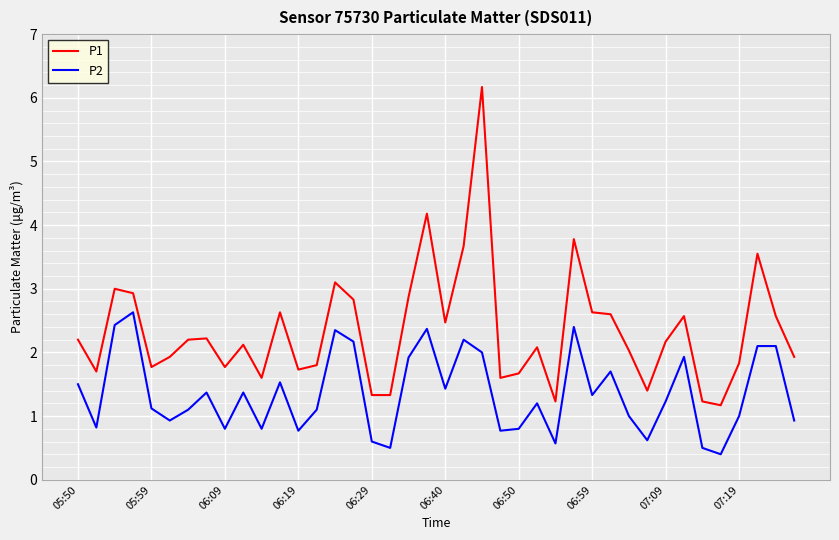

What are all the series names shown in the legend?

P1, P2